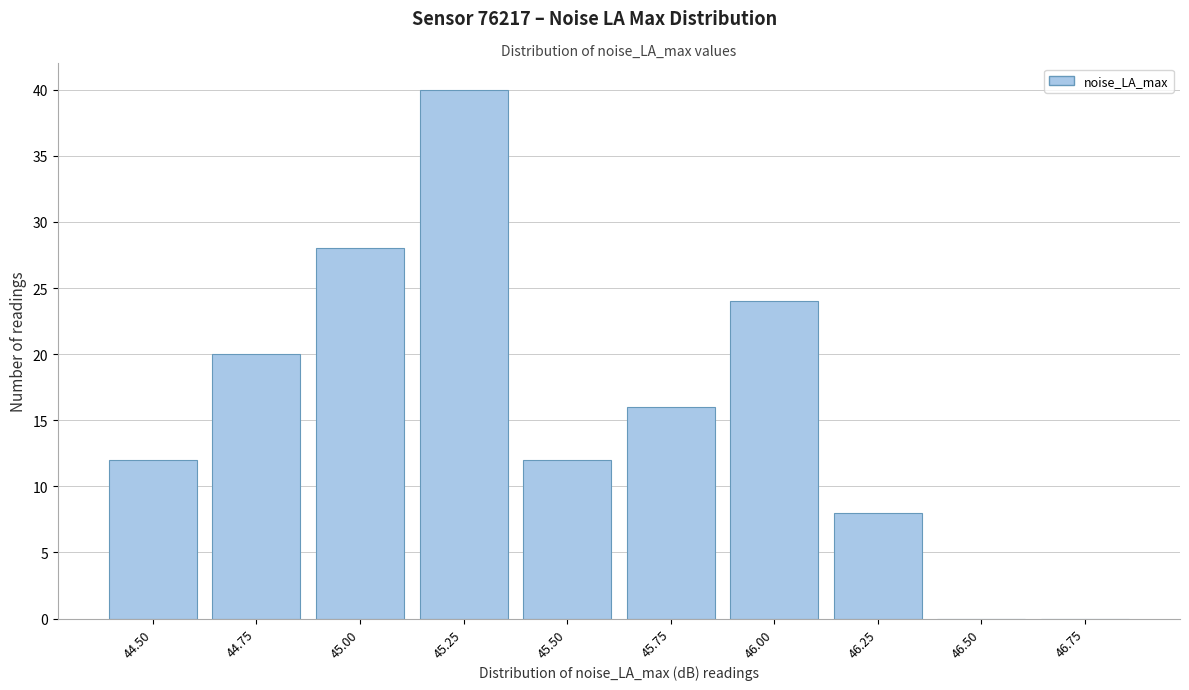

Reading left to right, transcribe all the data shown in this chart.

44.50=12	44.75=20	45.00=28	45.25=40	45.50=12	45.75=16	46.00=24	46.25=8	46.50=0	46.75=0